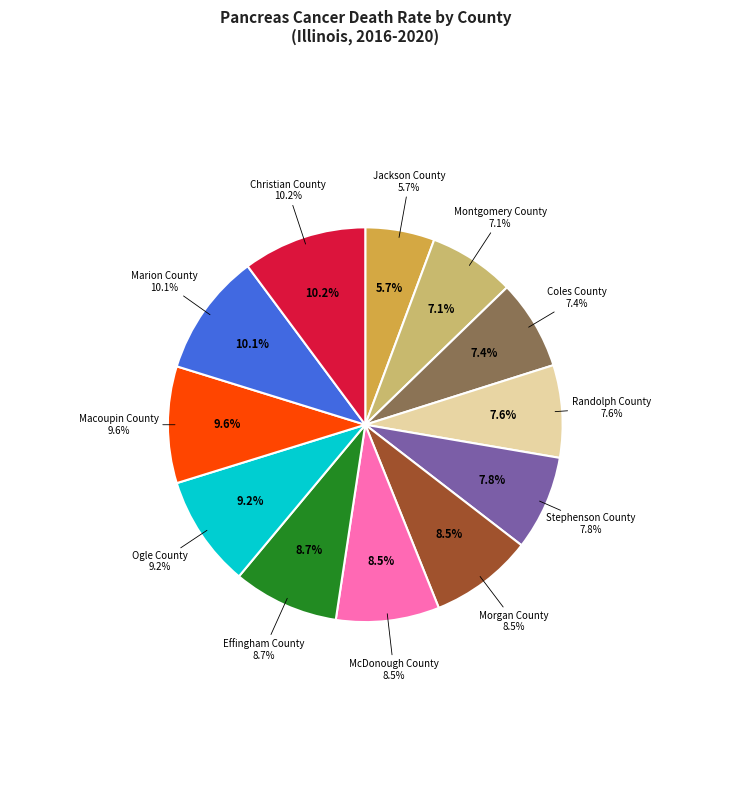

How many slices are in this pie chart?

12